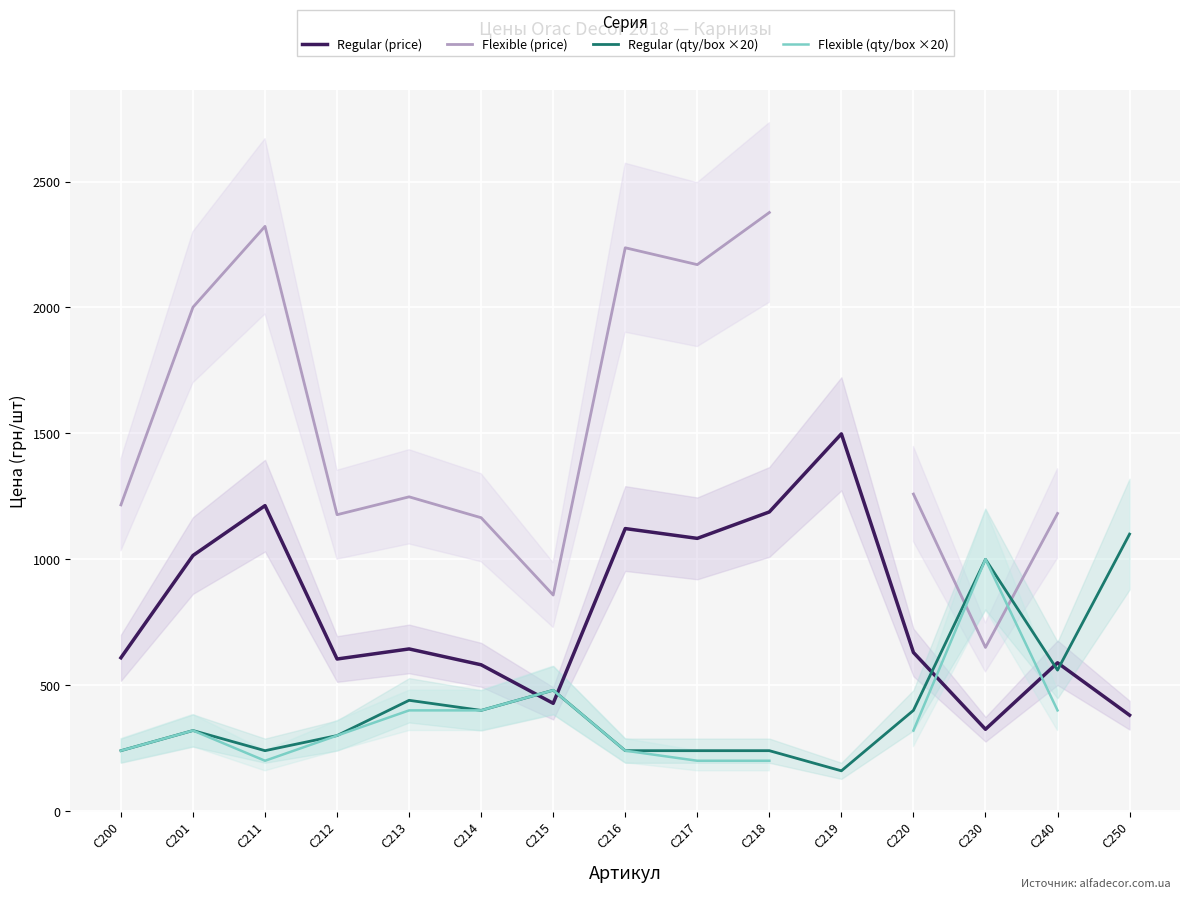

True or false: Flexible (qty/box ×20) and Regular (price) intersect in this chart.

True